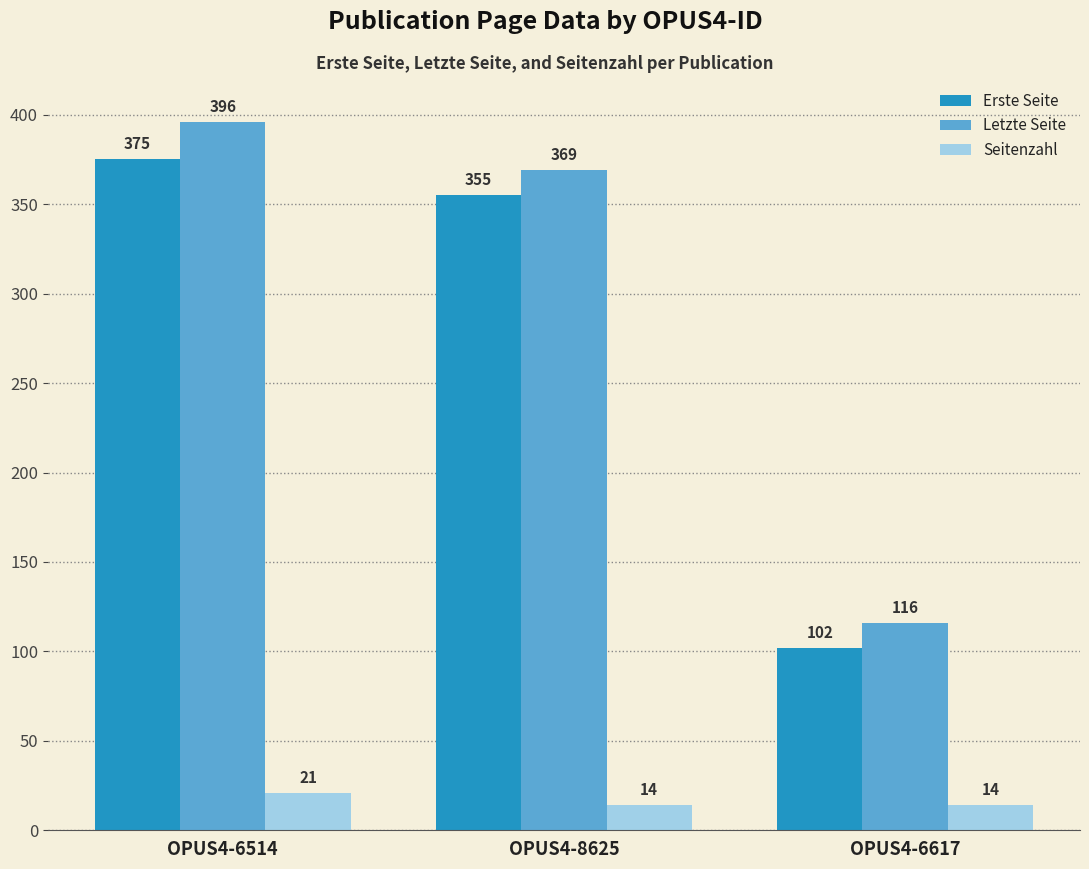

At how many categories does at least one series exceed 241?

2